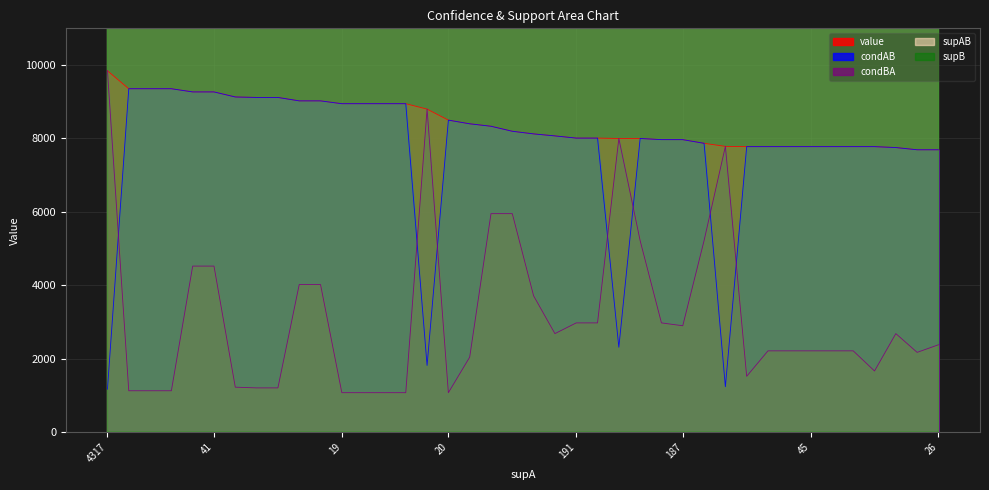

What is the spread (max minus min) of values at 19?

5138871.6